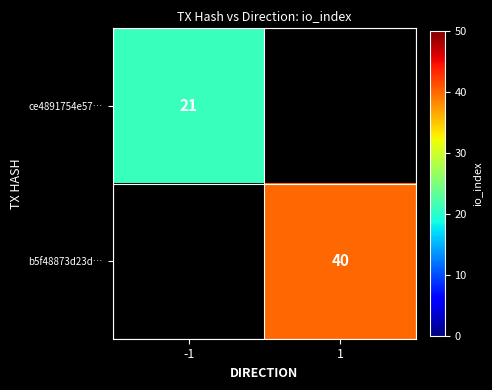

The value of b5f48873d23d… at 1 is 40. True or false?

True